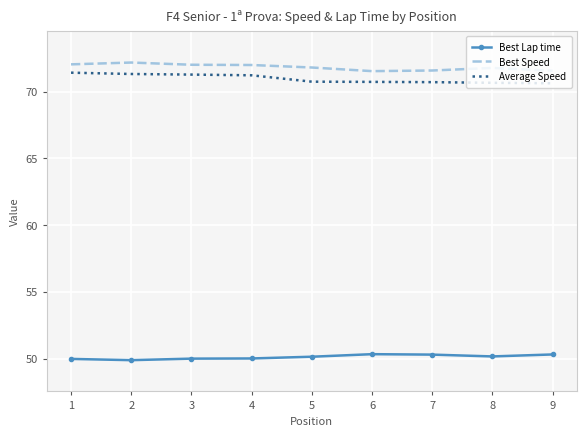

True or false: Best Speed and Best Lap time intersect in this chart.

False